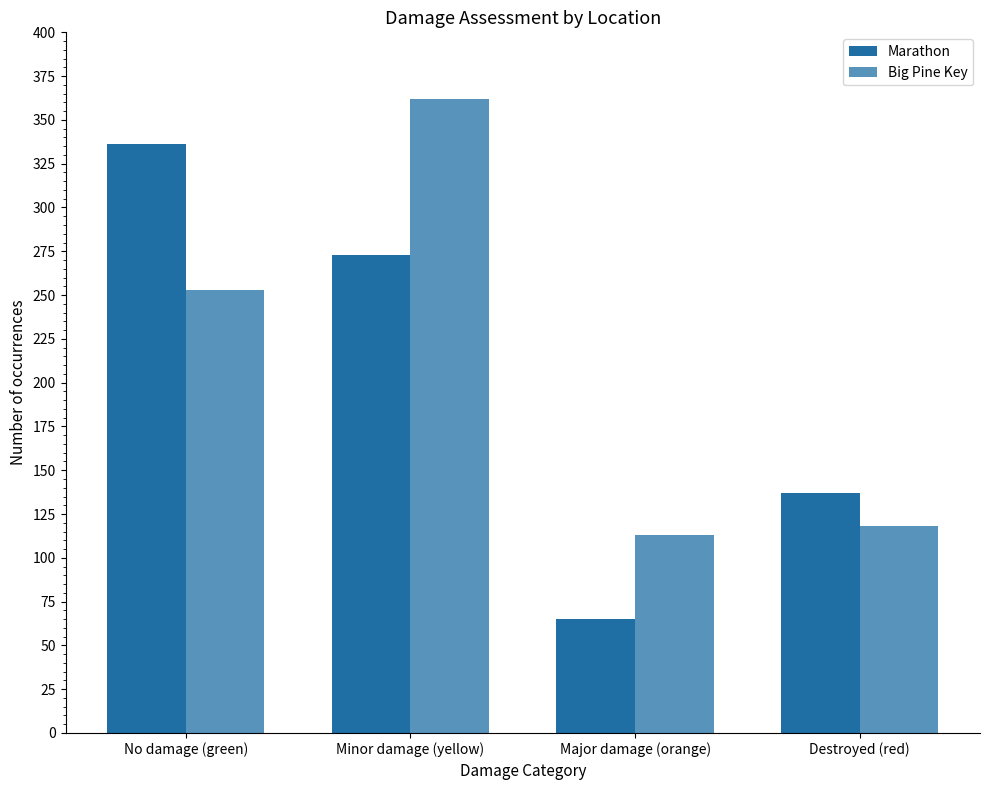

What position from the left is Destroyed (red)?

4